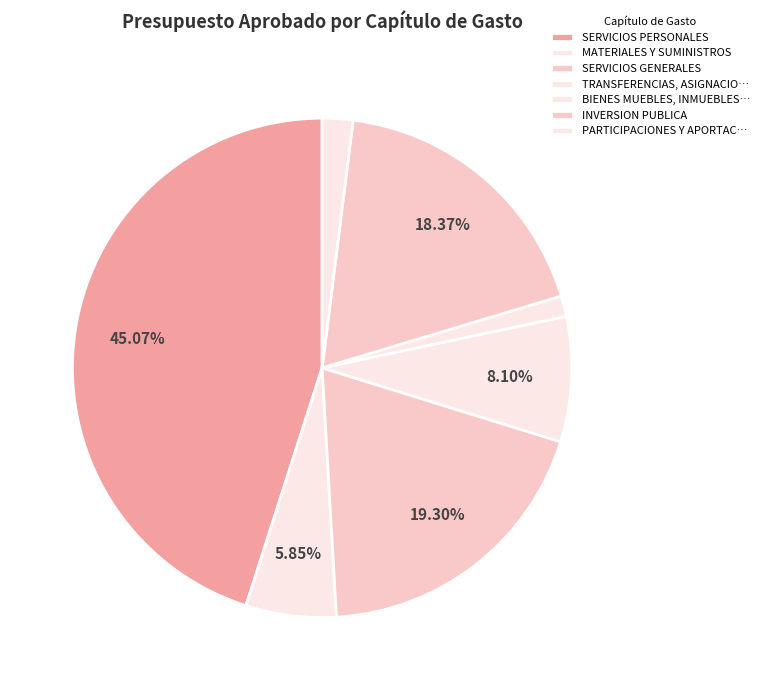

Is the sum of SERVICIOS PERSONALES and SERVICIOS GENERALES greater than half?

Yes